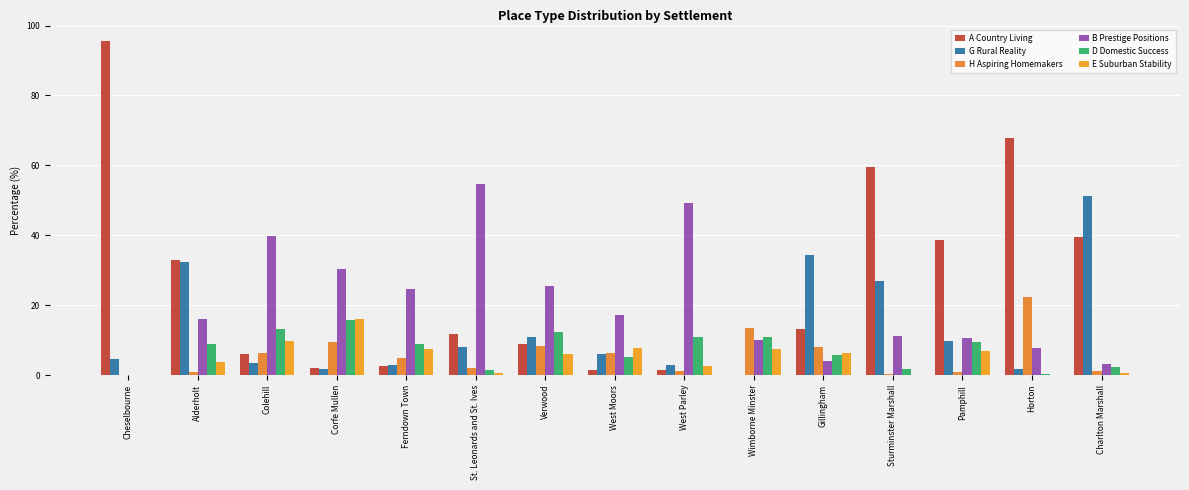

How many data points does each series have?

15